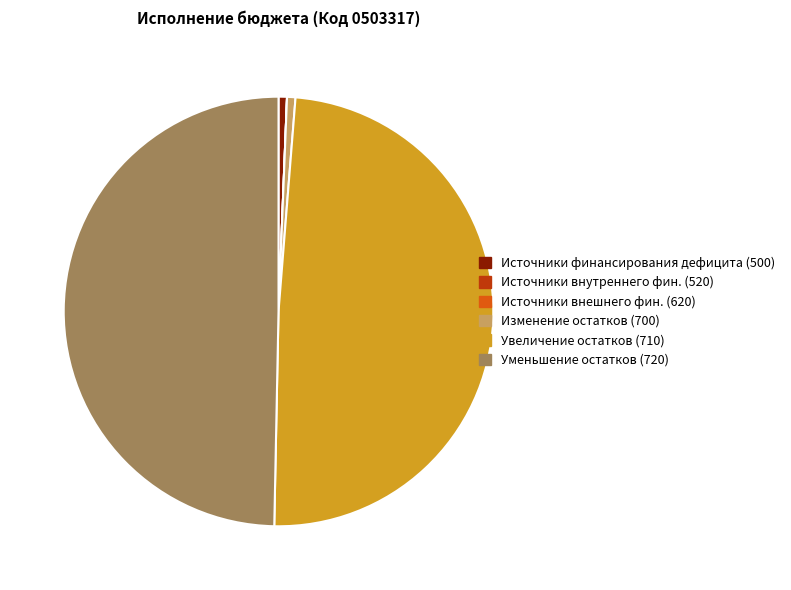

True or false: Уменьшение остатков (720) accounts for 63% of the total.

False